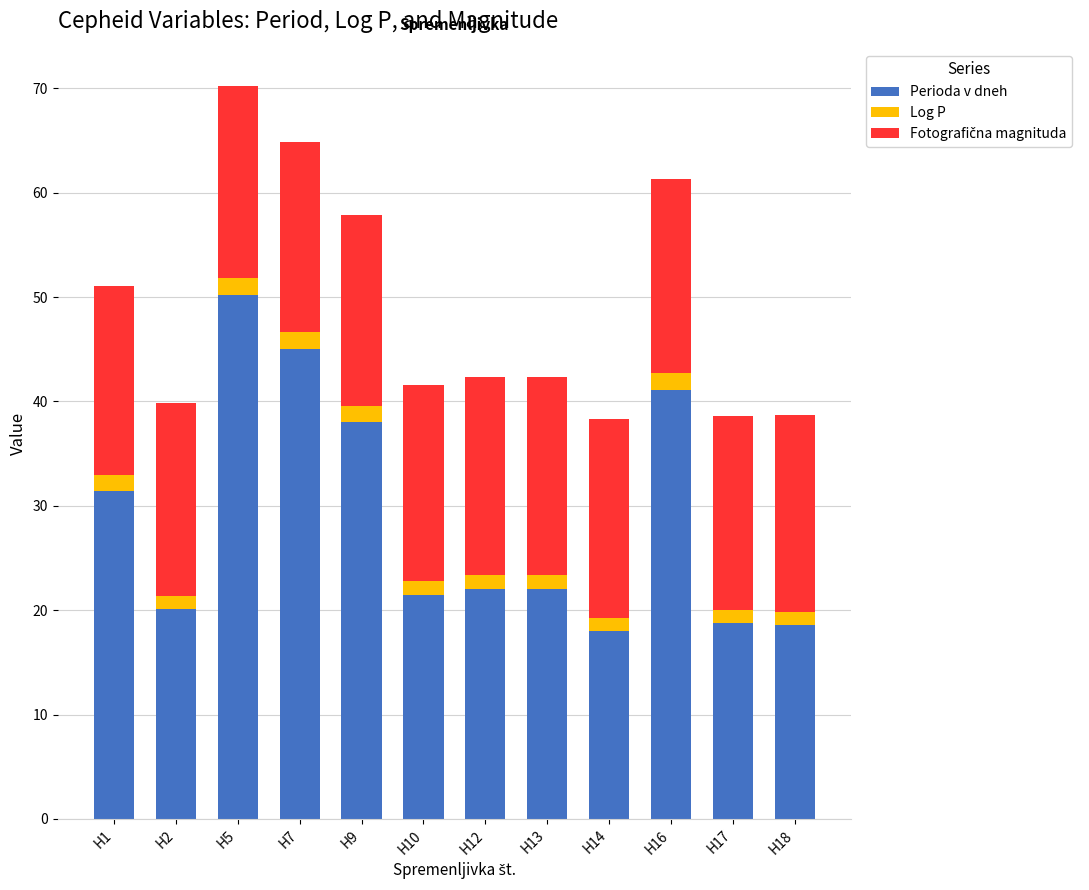

What is the sum of all Perioda v dneh values?

346.7